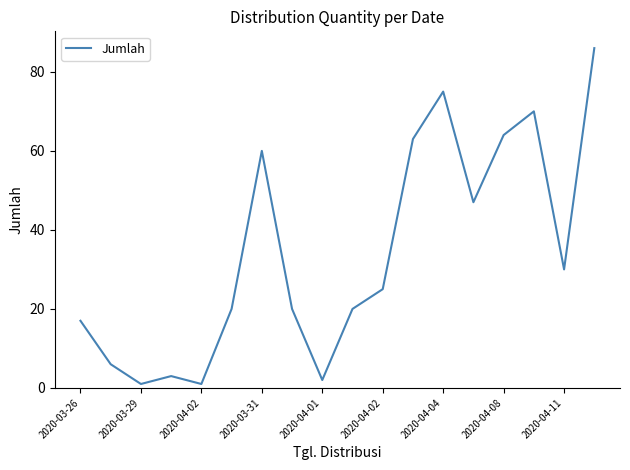

How many interior local peaks (higher than both neighbors) does the data have?

4